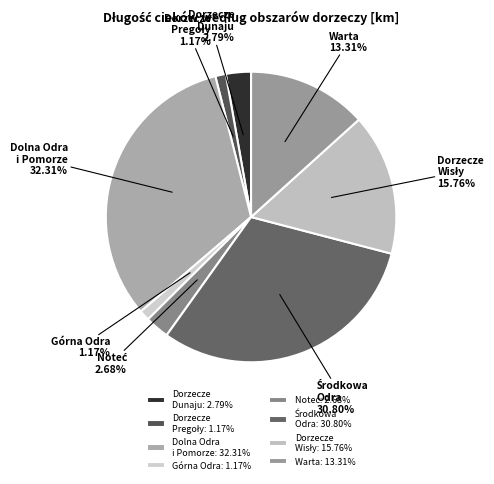

Between Warta and Dolna Odra i Pomorze, which is larger?

Dolna Odra i Pomorze